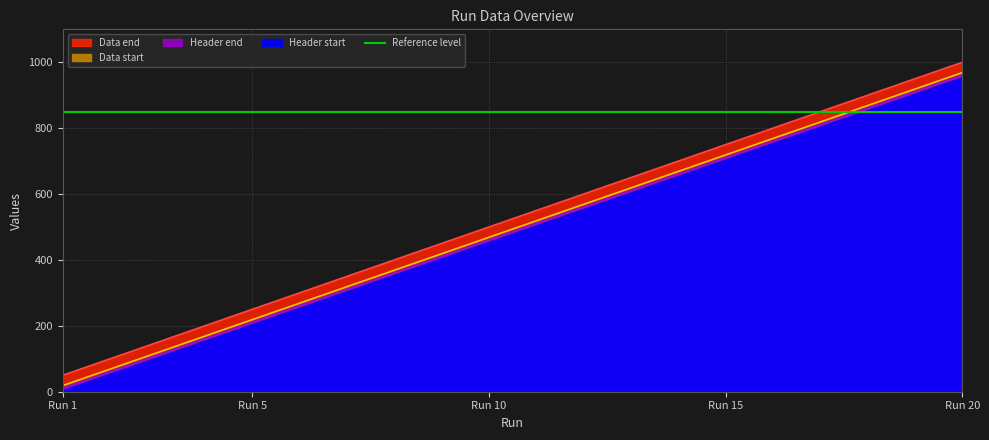

At which label does Data start reach its minimum?

Run 1